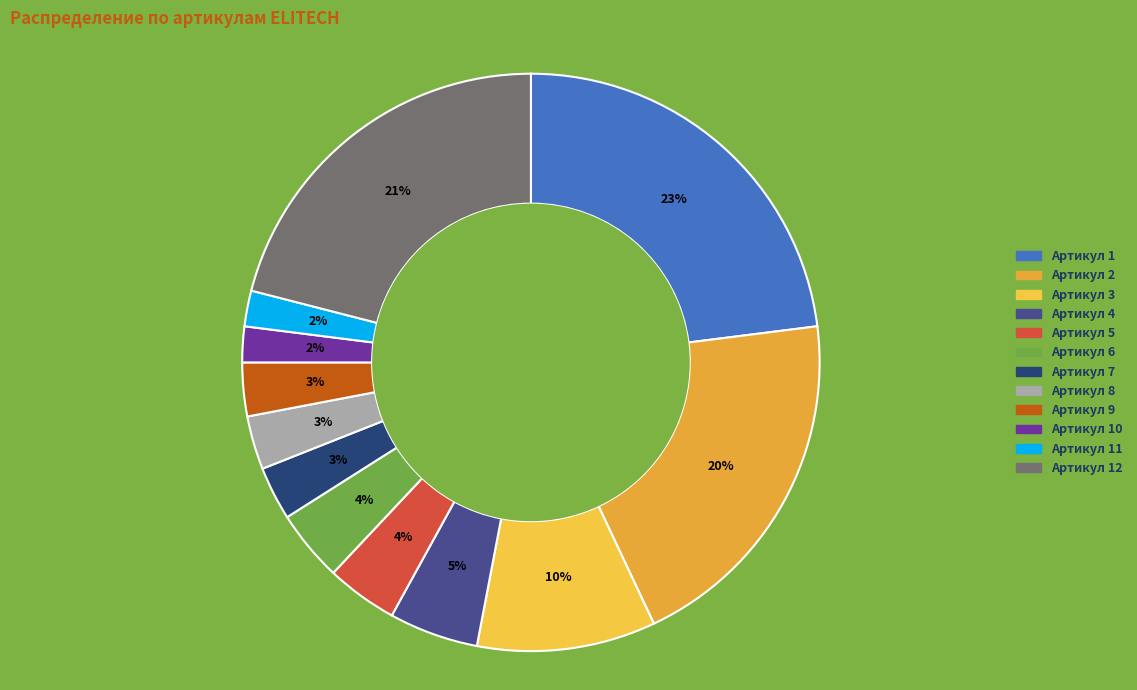

Count the number of slices in the pie.

12